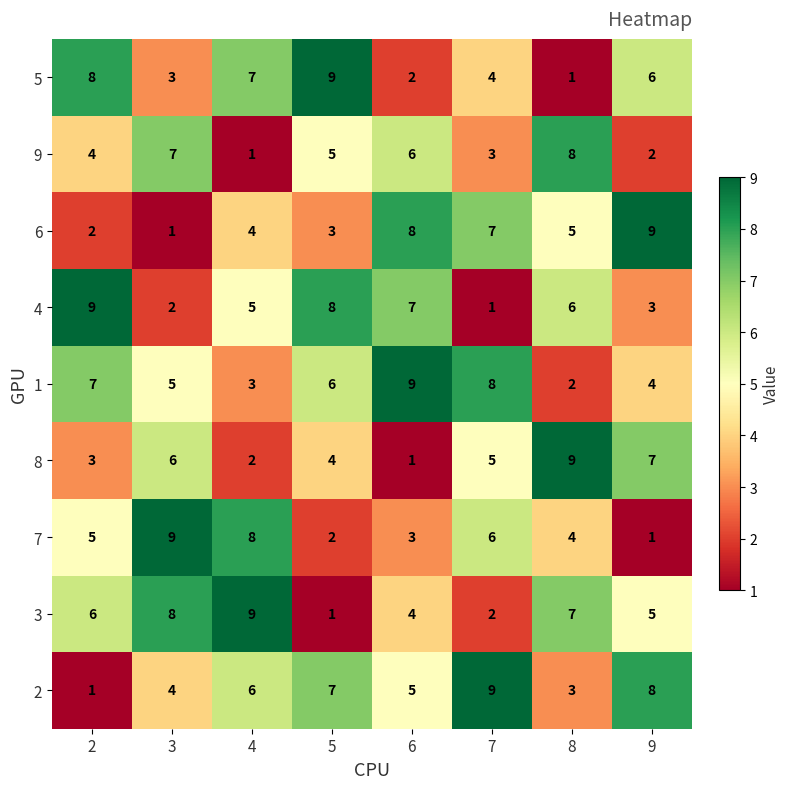

Between 3 and 4, which series saw the biggest shift?

9